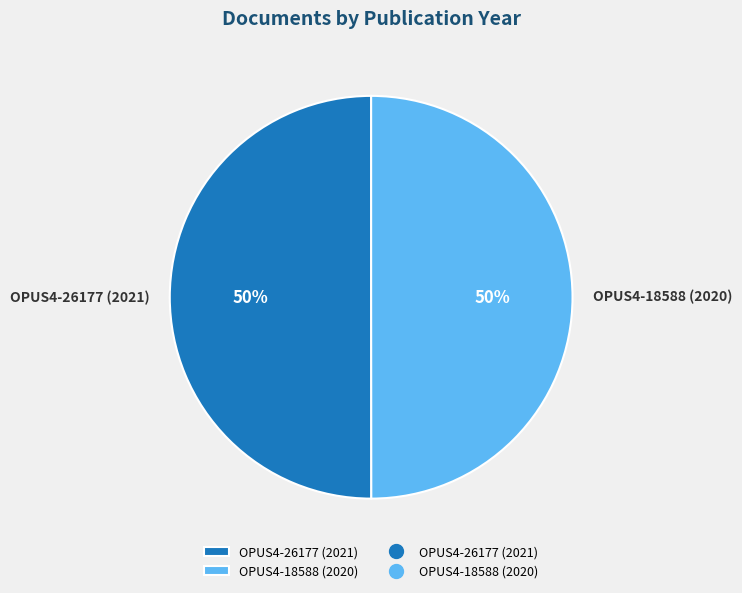

To the nearest percent, what is the average slice percentage?

50%